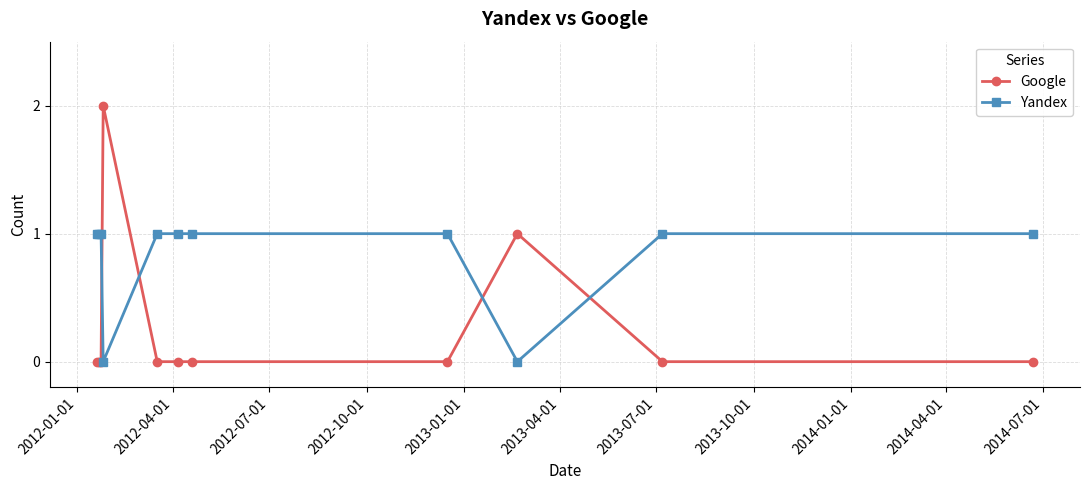

Count the Yandex values in the range 1 to 2.

9